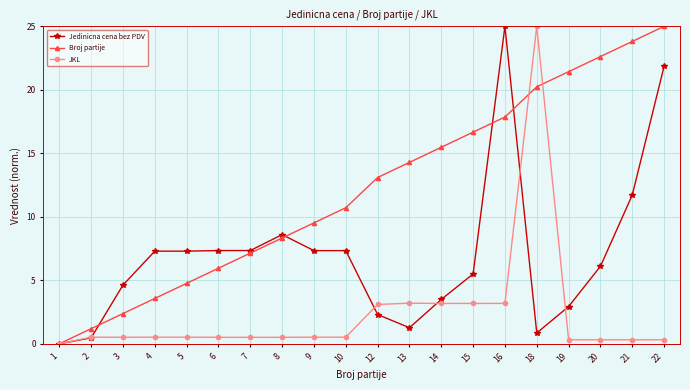

The value of Jedinicna cena bez PDV at 15 is 8.4. True or false?

False